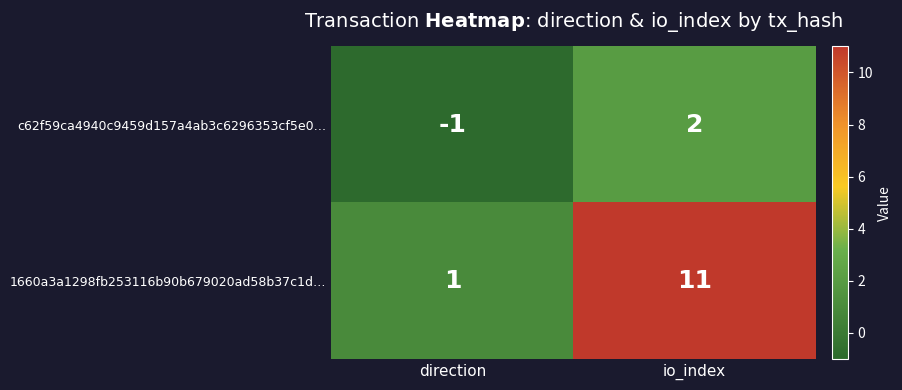

Which series changed the most between direction and io_index?

1660a3a1298fb253116b90b679020ad58b37c1d…